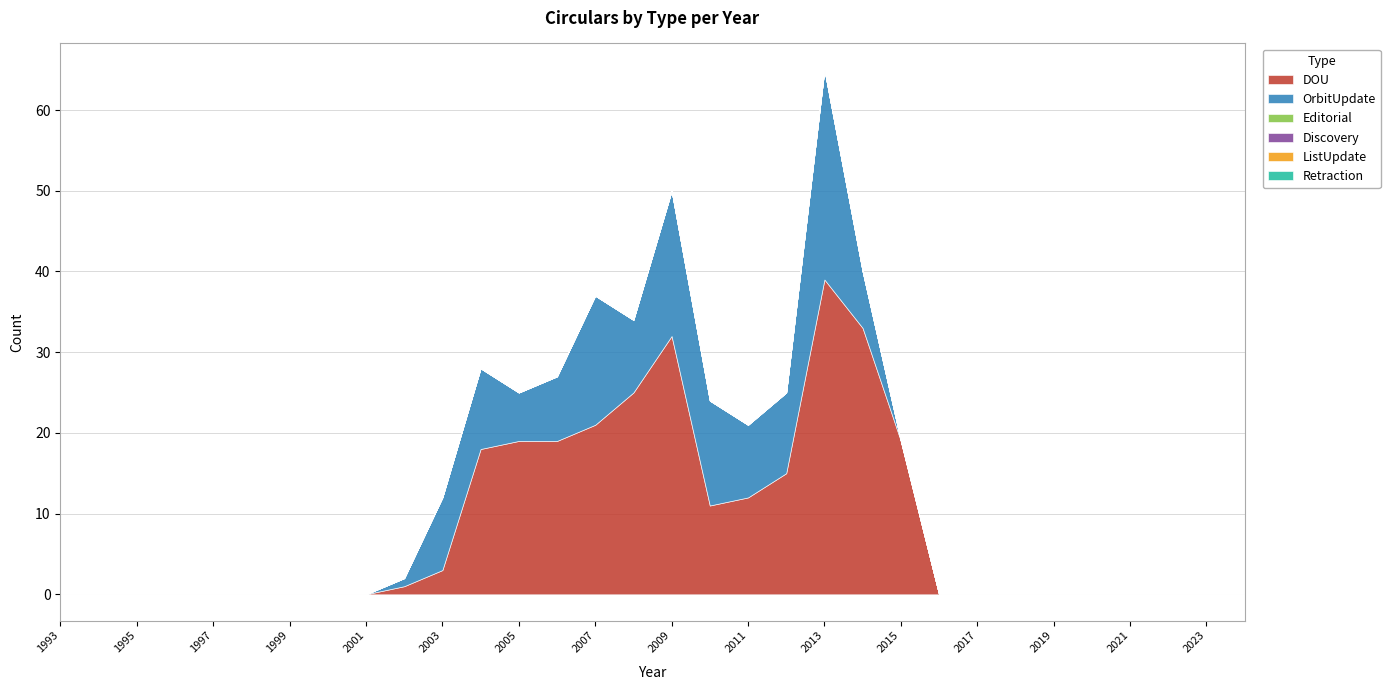

Is it true that ListUpdate equals 0 at 2021?

True